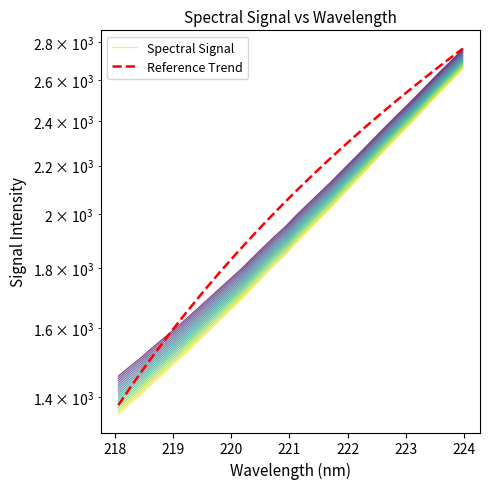

What is the sum of all Spectral Signal values?

61371.6